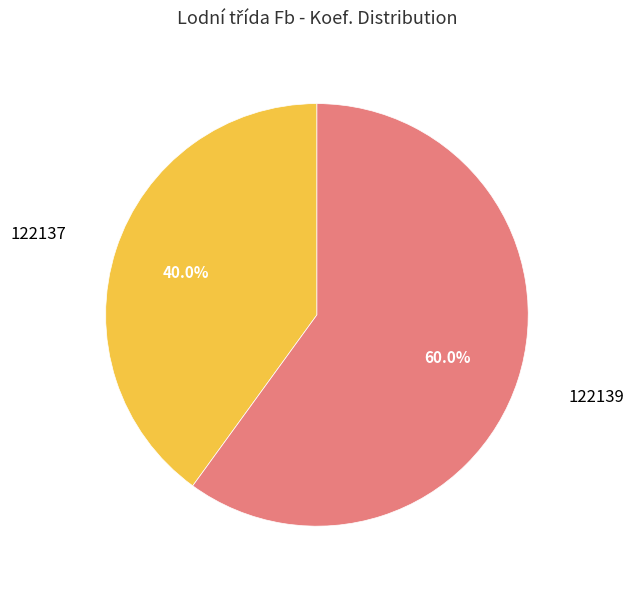

Is there a majority slice in this chart?

Yes